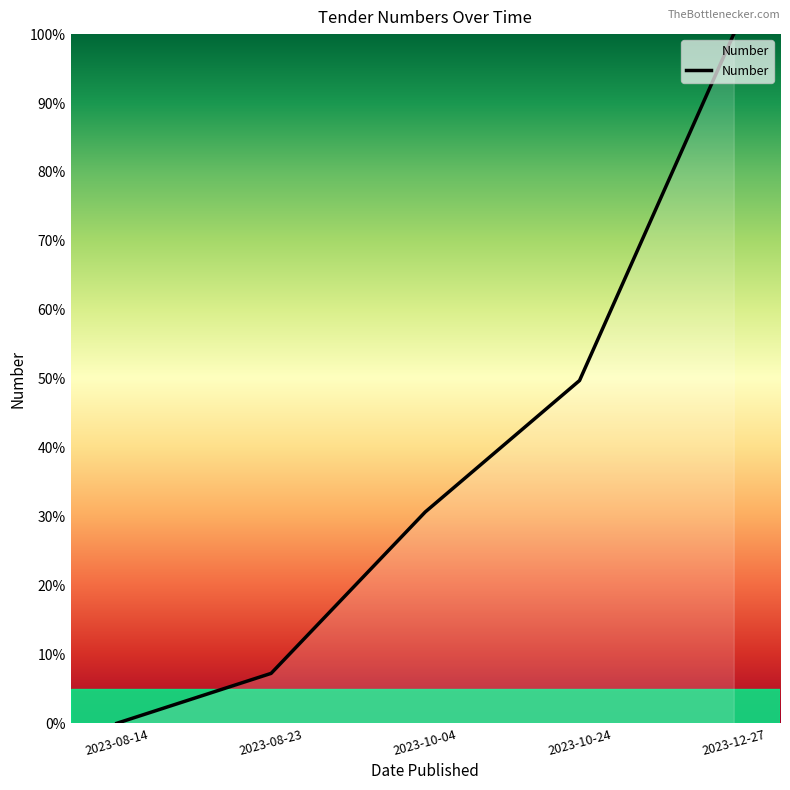

Which category has the lowest value across all series?

2023-08-14